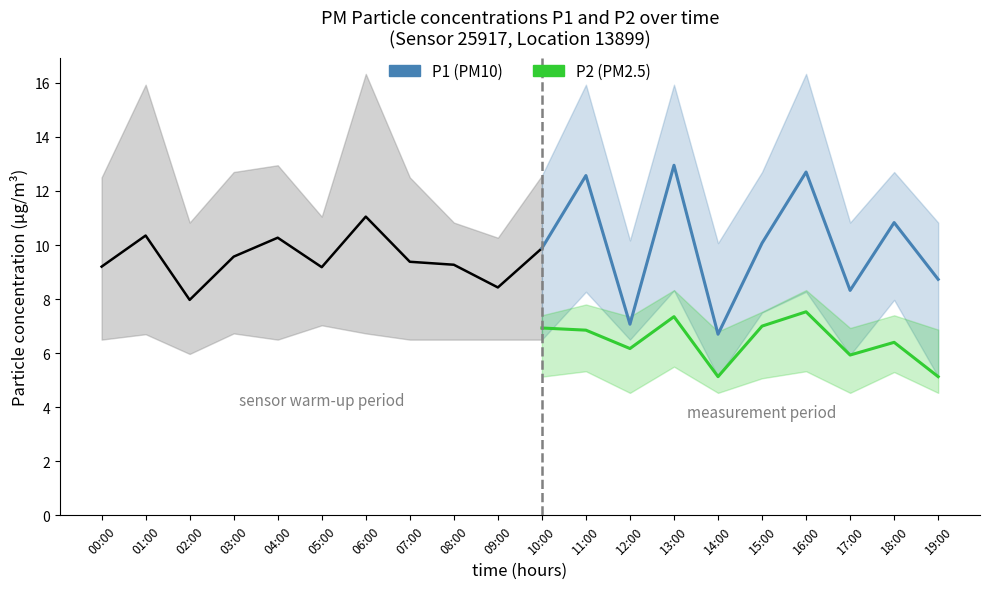

True or false: P2 (PM2.5) has a value of 6.4 at 18:00.

True